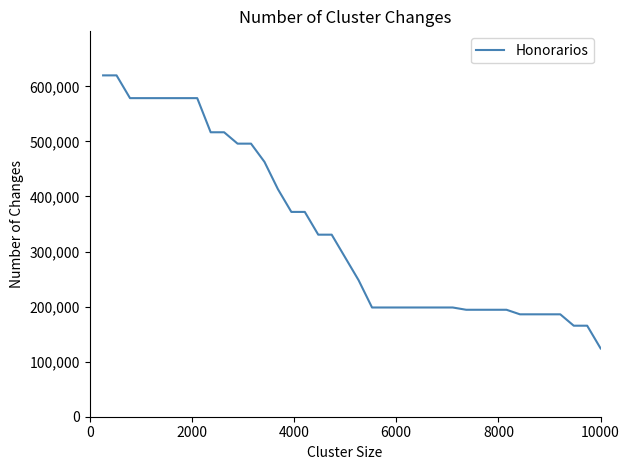

What is the difference between the maximum and minimum values?

496000.0